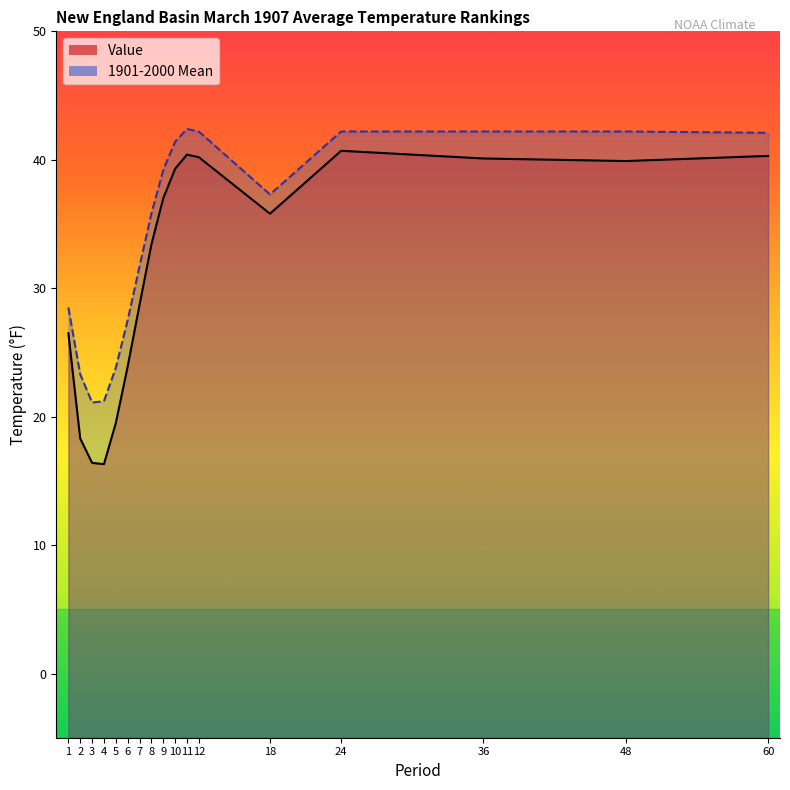

What is the highest value of the 1901-2000 Mean series?

42.4